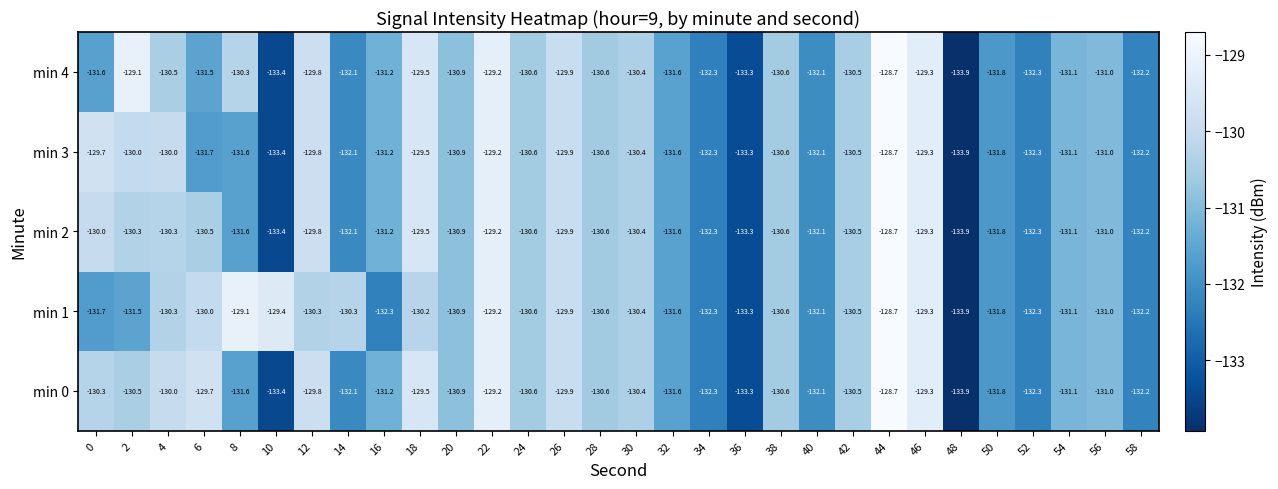

What is the spread (max minus min) of values at 4?

0.5